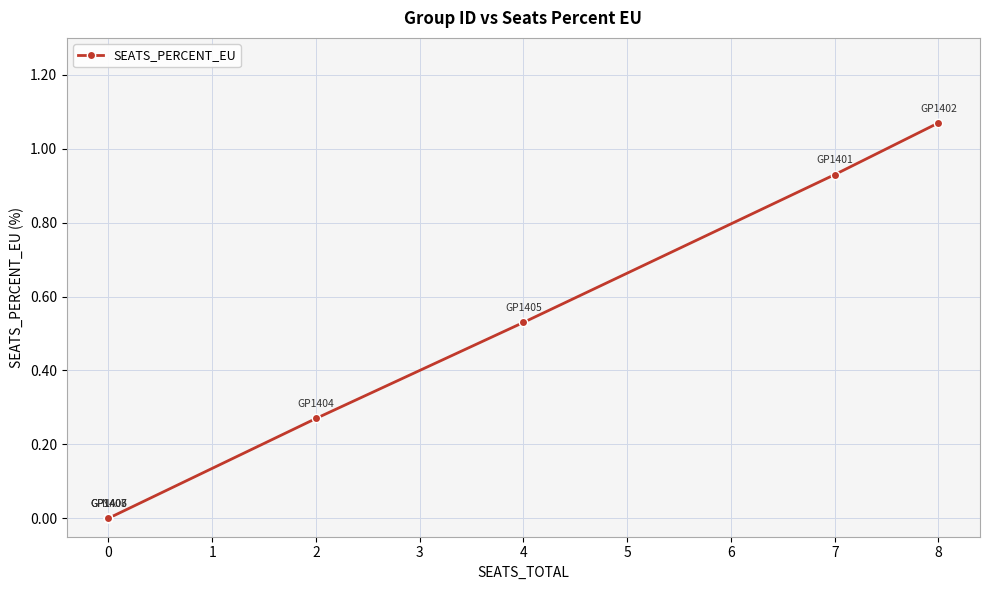

What is the value of the 8th point from the left?

1.1